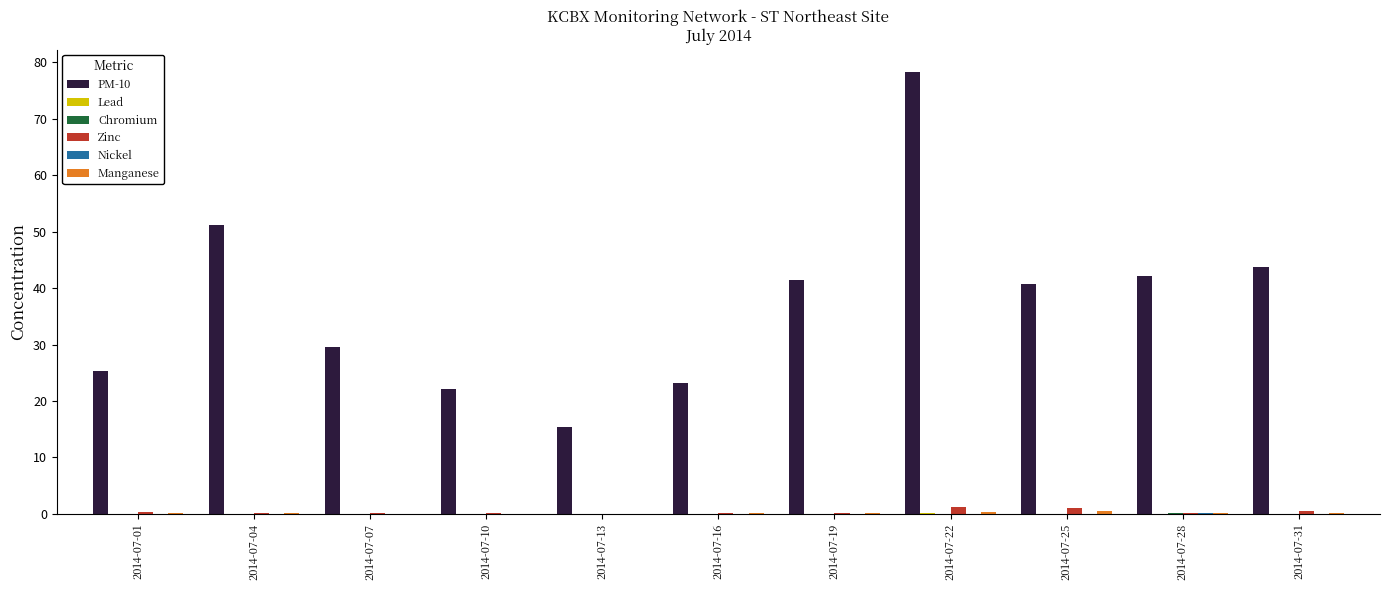

Which label corresponds to the largest value in the chart?

2014-07-22